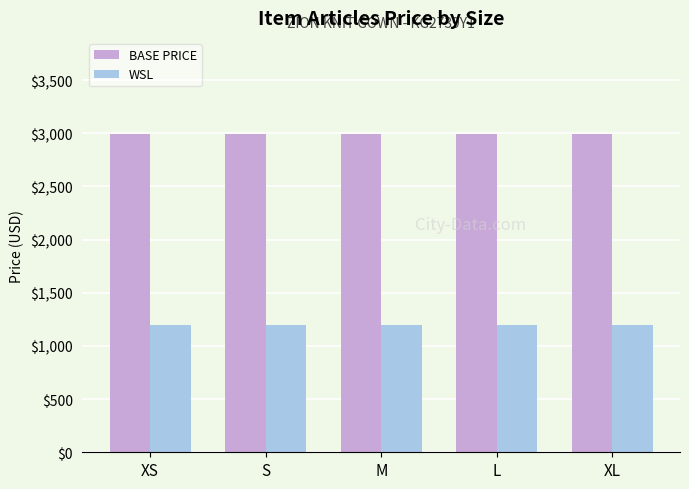

What is the total value across all series at XS?

4197